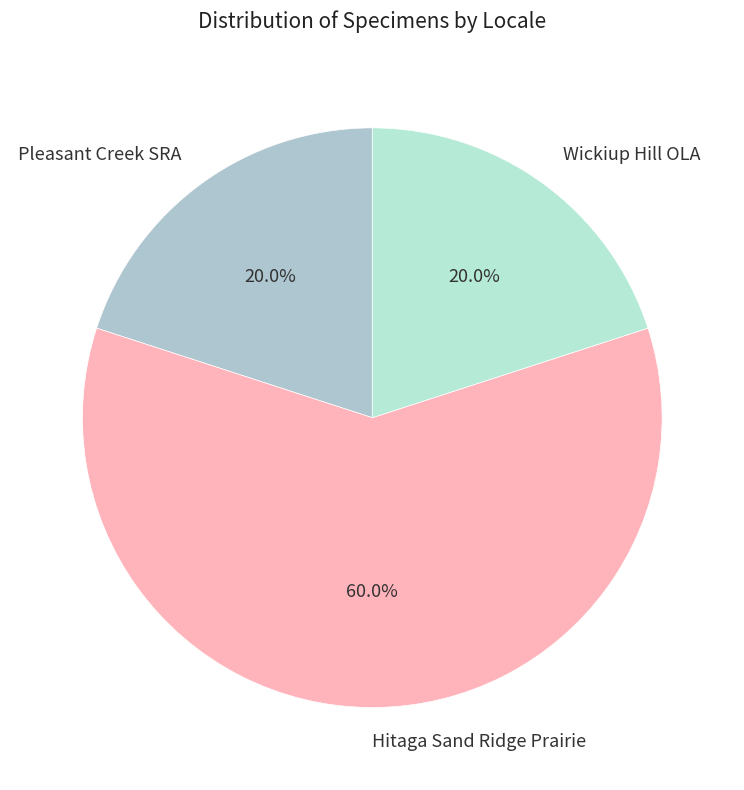

Which category has the biggest portion of the pie?

Hitaga Sand Ridge Prairie